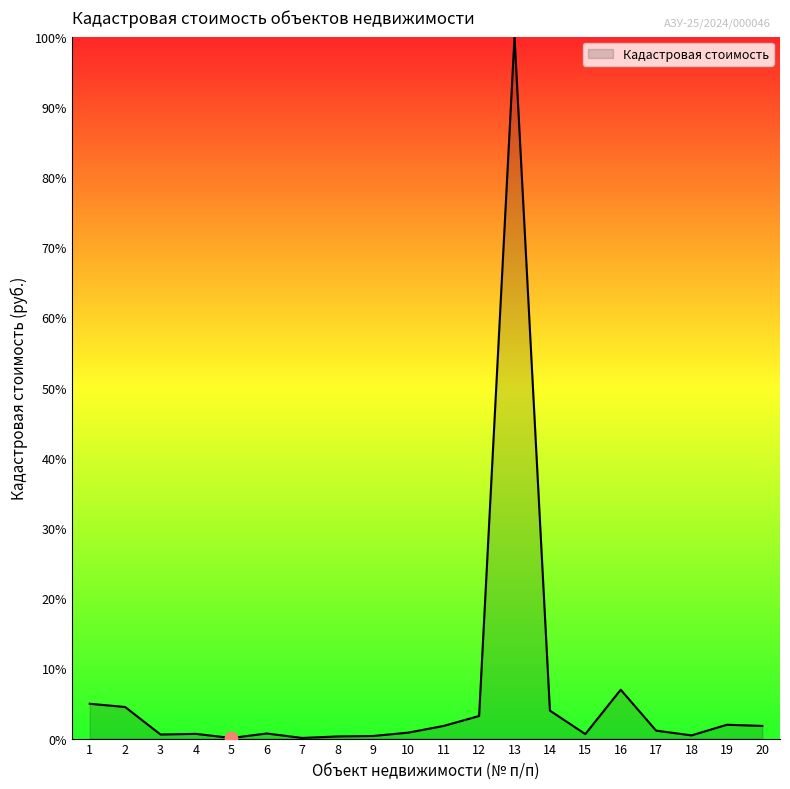

What is the change in value from 2 to 17?

-3.4